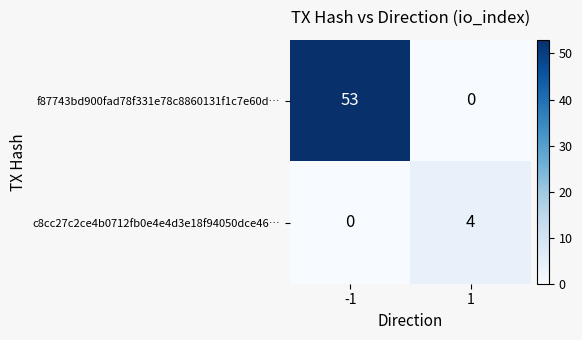

The value of c8cc27c2ce4b0712fb0e4e4d3e18f94050dce46… at -1 is 2. True or false?

False